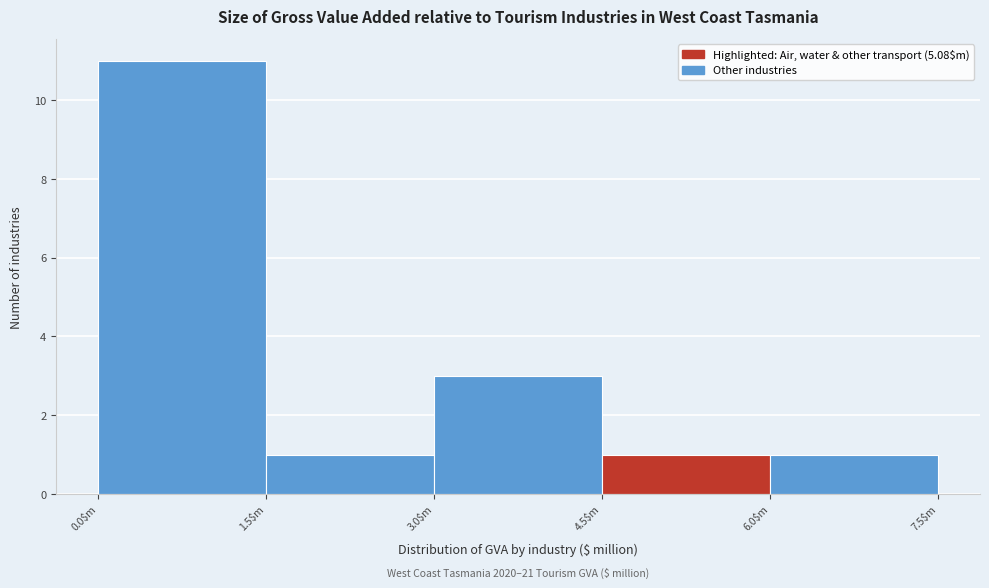

Over which range of the x-axis is the bar tallest?

0.0 to 1.5